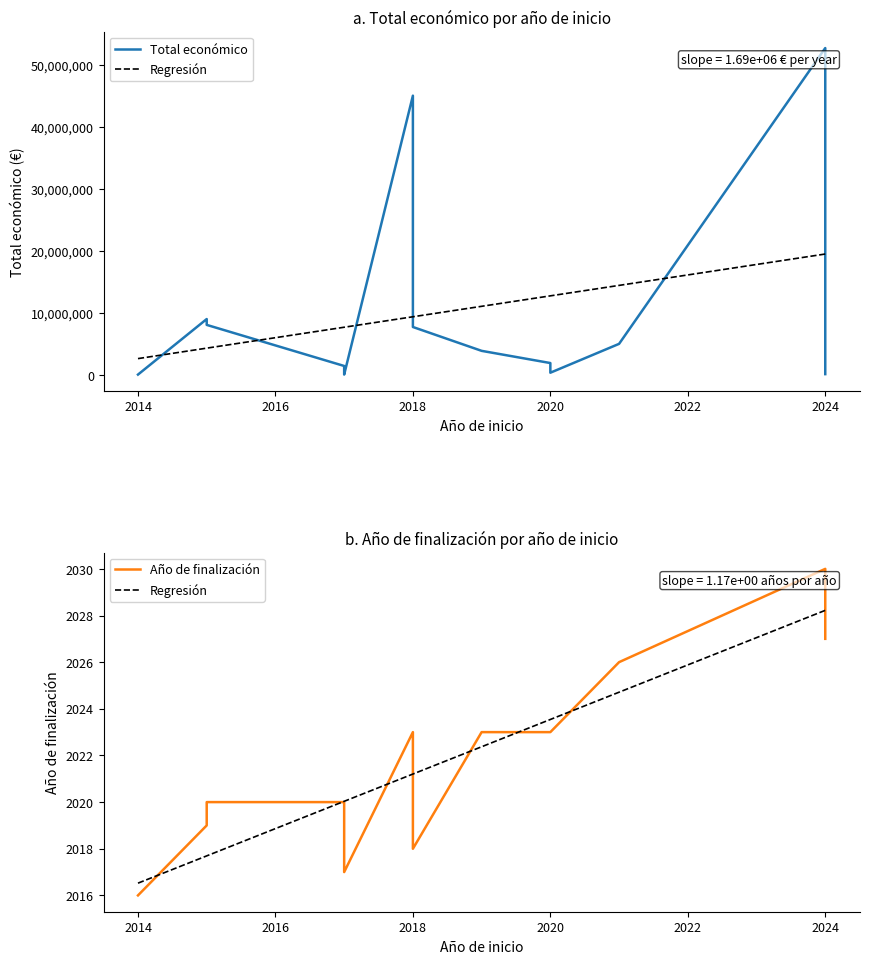

In Total económico, how many points are higher than both neighbors (excluding endpoints)?

4